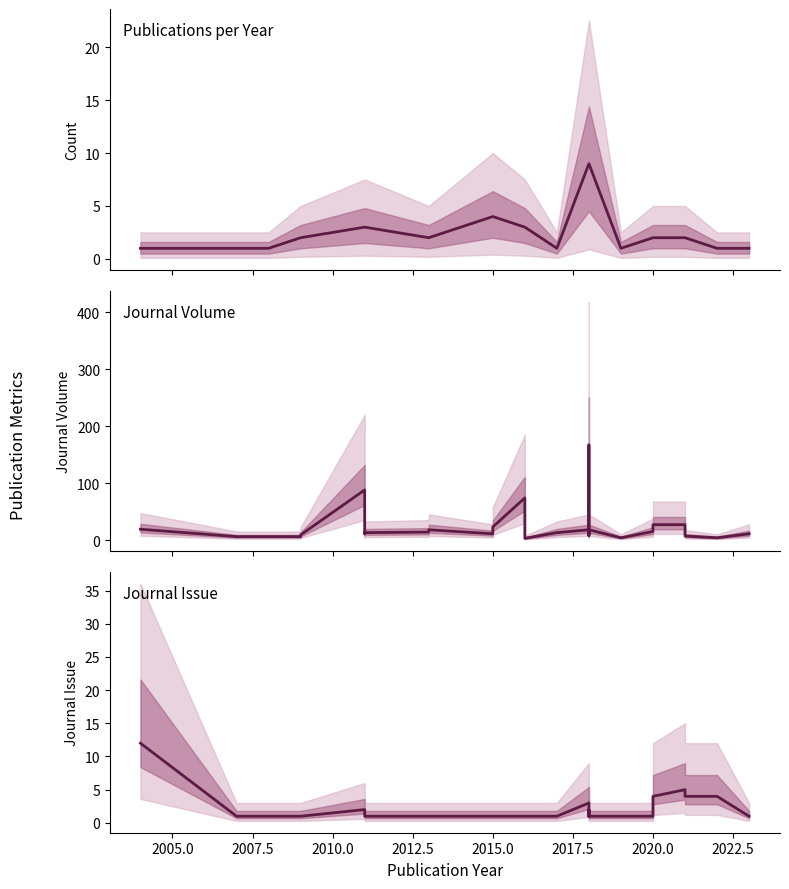

What are all the series names shown in the legend?

Count, Volume, Issue